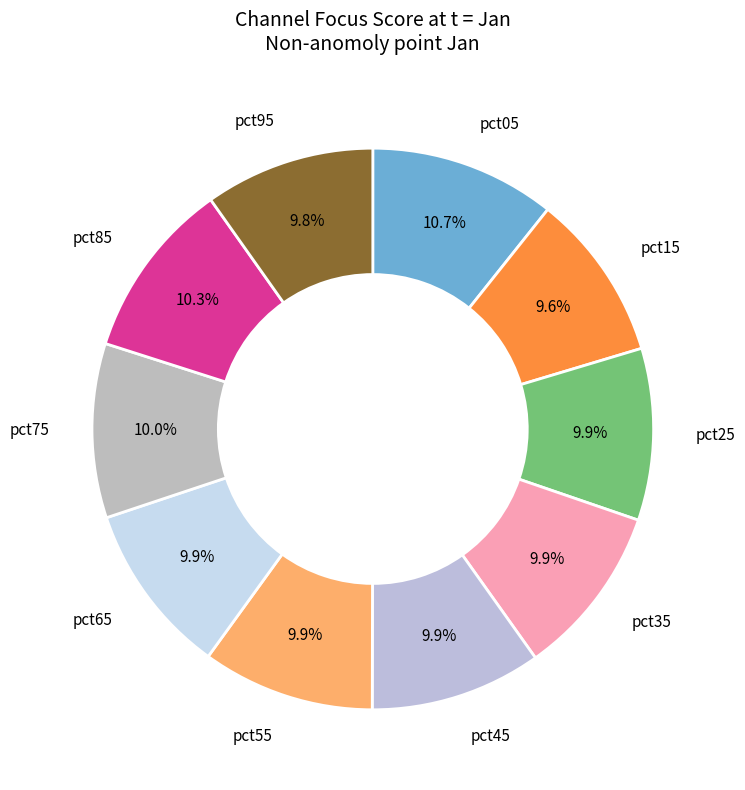

Between pct15 and pct05, which is larger?

pct05